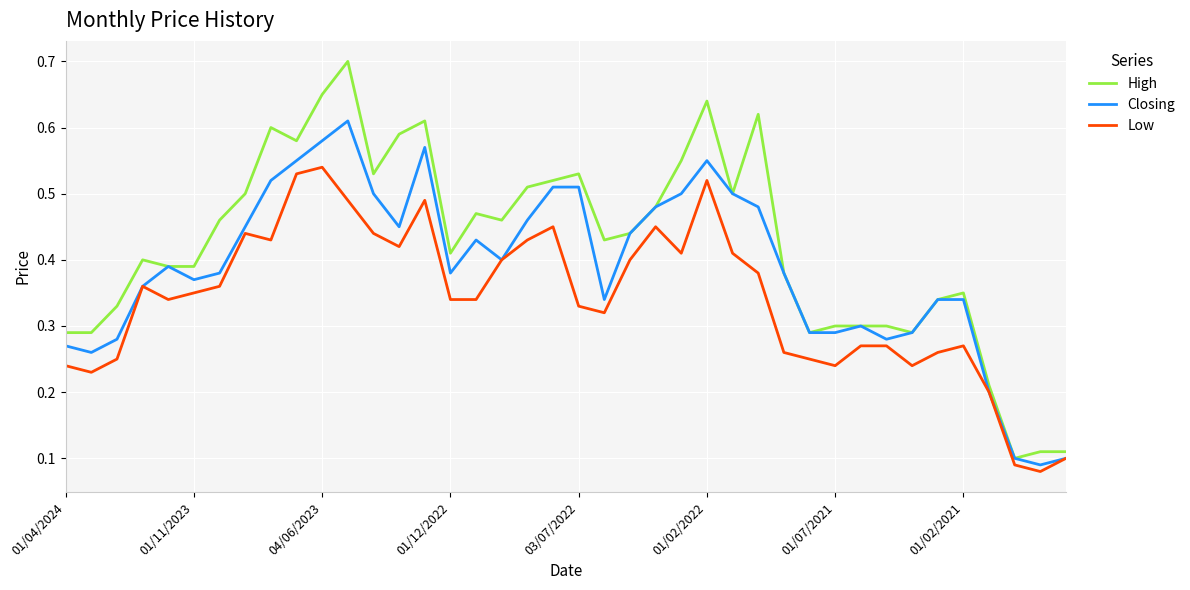

Which series has the largest range (max minus min)?

High